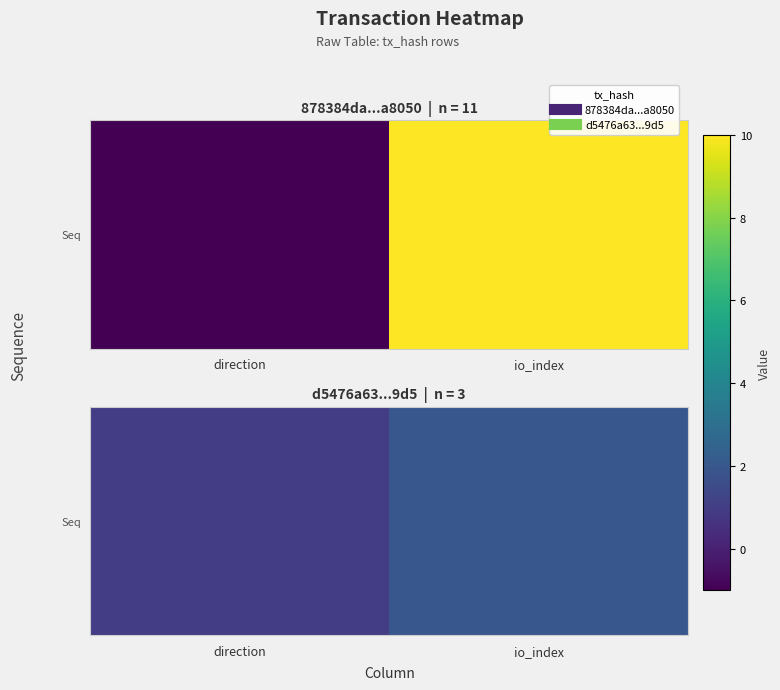

Which category has the highest value across all series?

io_index